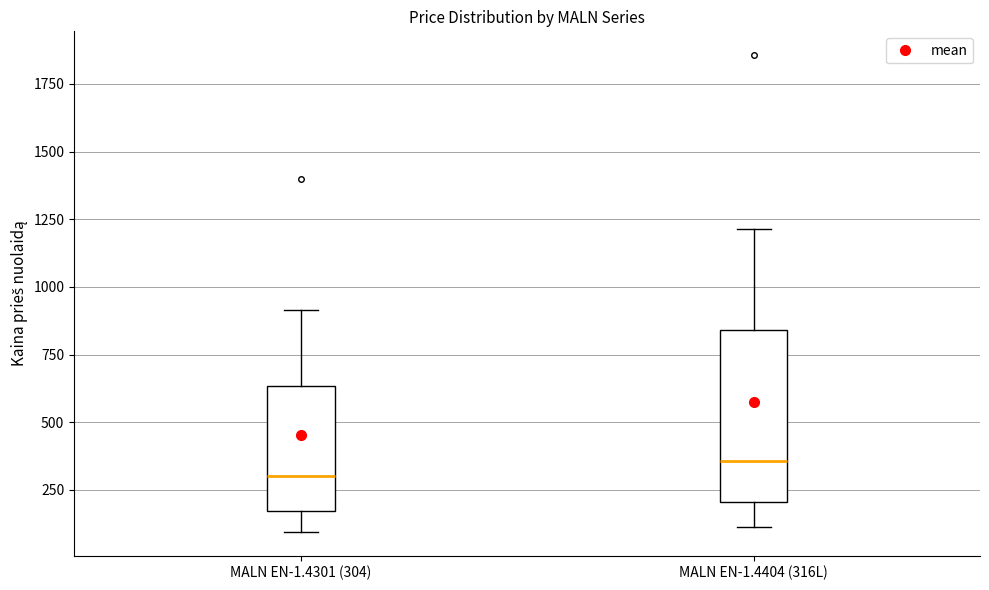

Reading left to right, read every box against the y-axis: the position of its median line, the range the box covers, and the ends of its whiskers. The values are not printed on the chart, so give them approximately, as read against the axis.

MALN EN-1.4301 (304): median 300, box 150 to 650, whiskers 100 to 900
MALN EN-1.4404 (316L): median 350, box 200 to 850, whiskers 100 to 1200